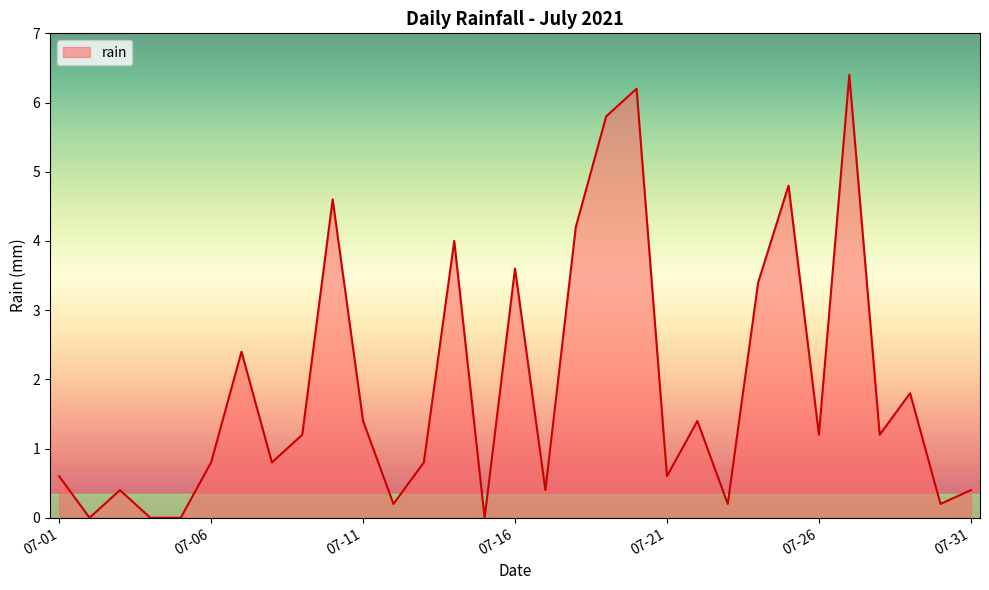

How many interior local peaks (higher than both neighbors) does the data have?

10